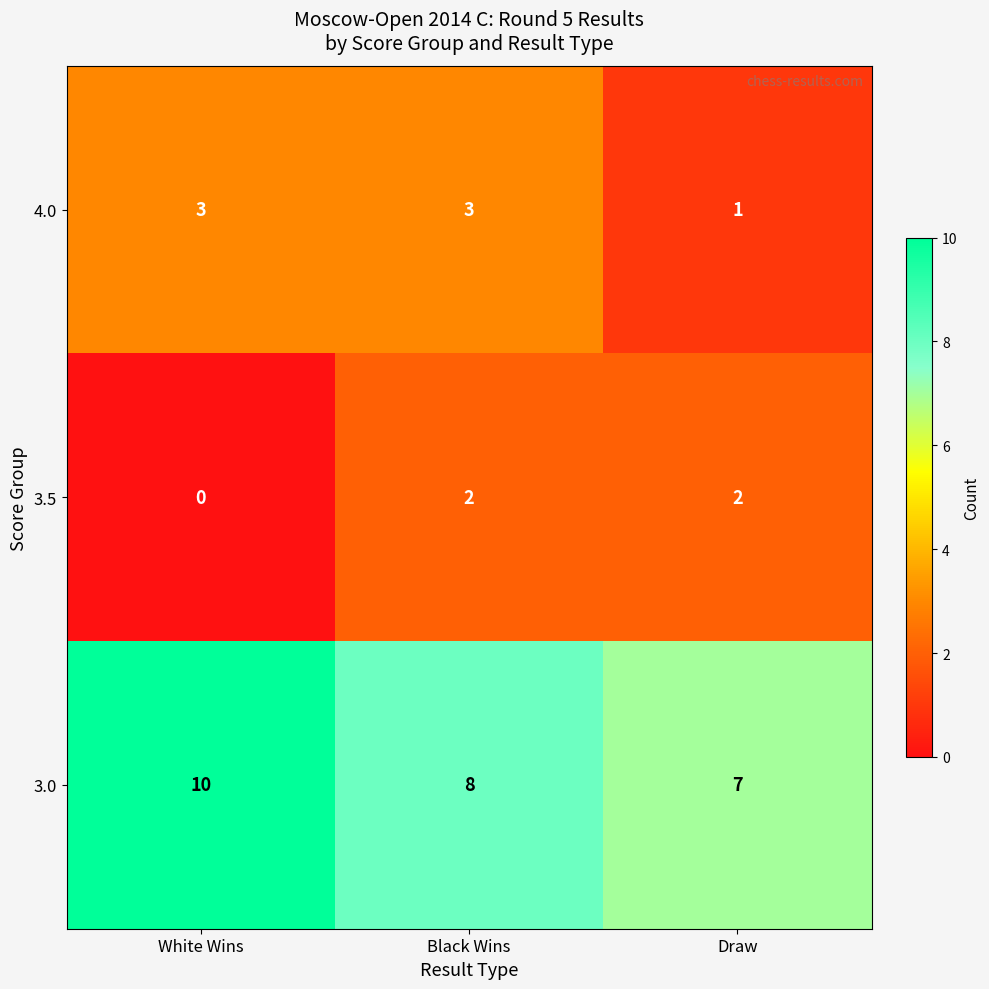

What is the total value across all series at White Wins?

13